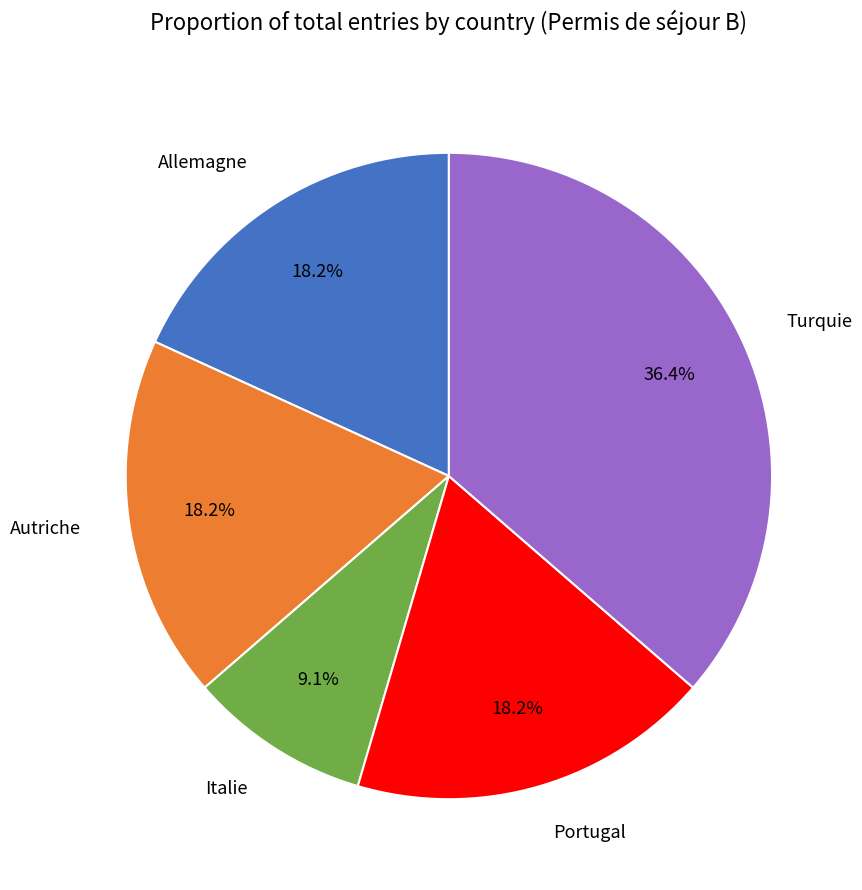

Combined, do Autriche and Allemagne account for over 50%?

No